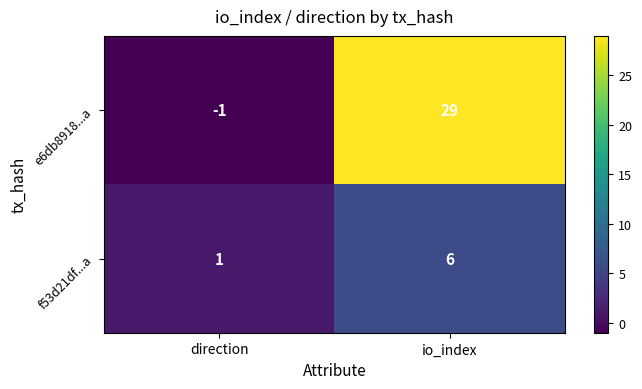

Is it true that e6db8918...a equals 46 at io_index?

False